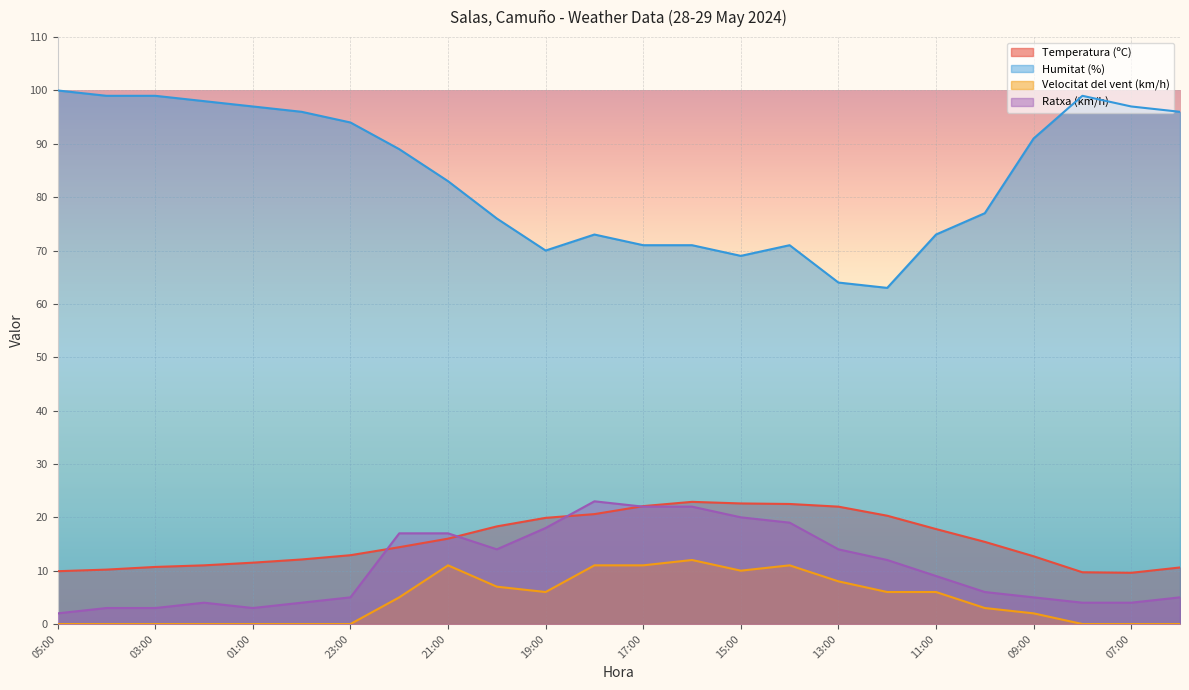

The value of Velocitat del vent (km/h) at 03:00 is -4.6. True or false?

False